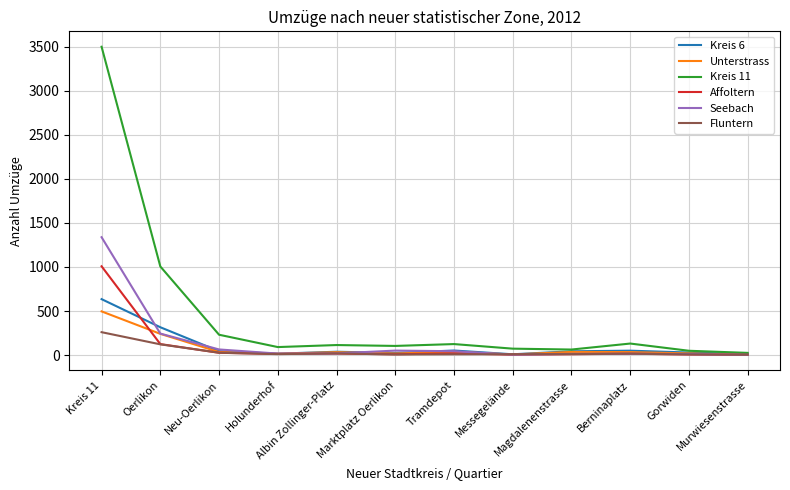

At which category does the chart reach its peak across all series?

Kreis 11